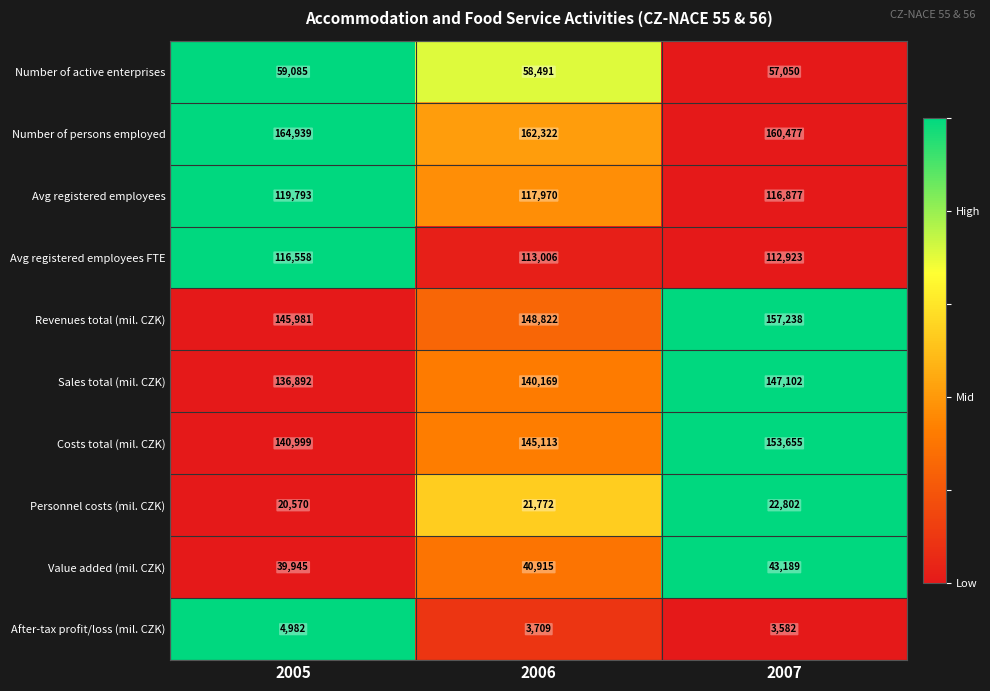

What is the difference between the maximum and minimum values in the After-tax profit/loss (mil. CZK) series?

1400